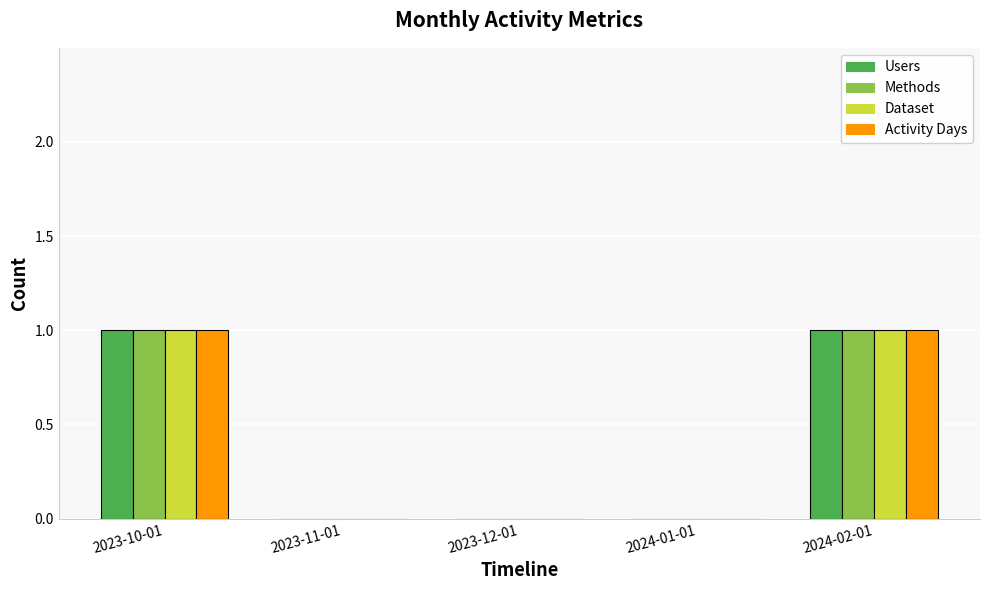

Is it true that Users equals -1 at 2023-12-01?

False